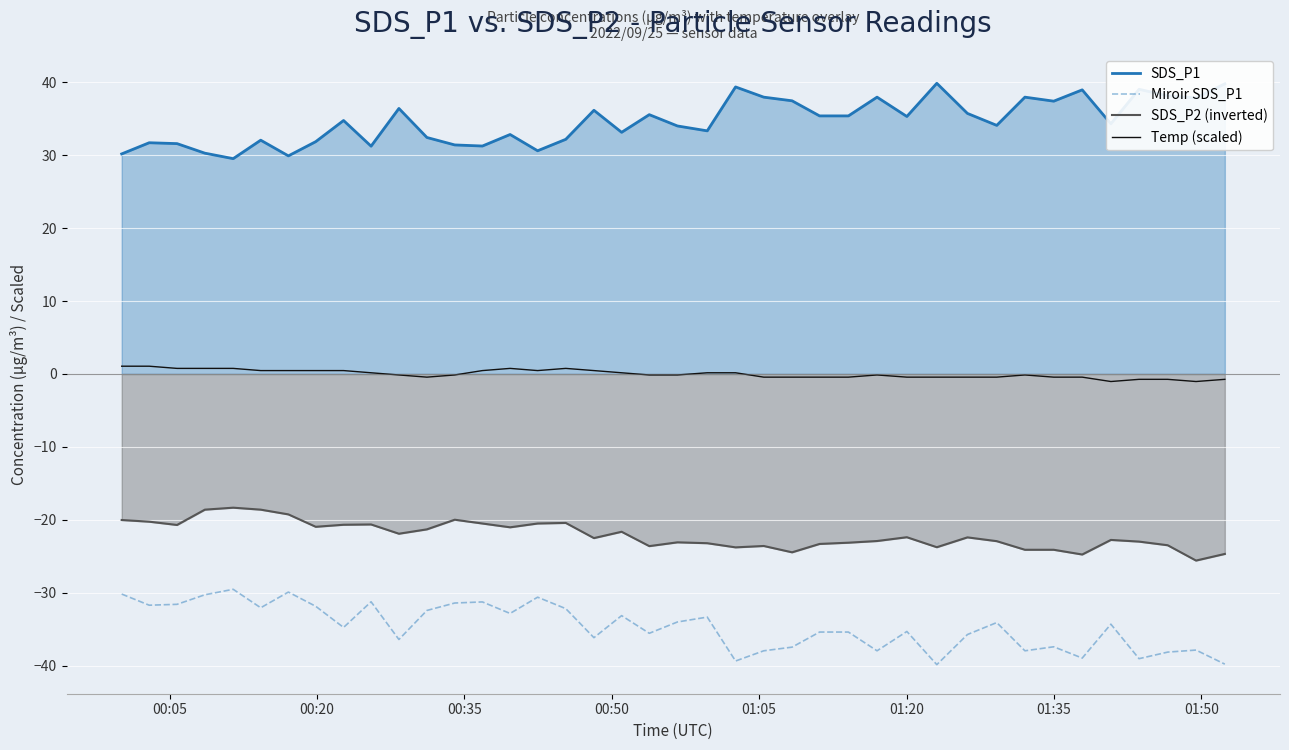

What is the average value of the SDS_P2 (inverted) series?

-22.1